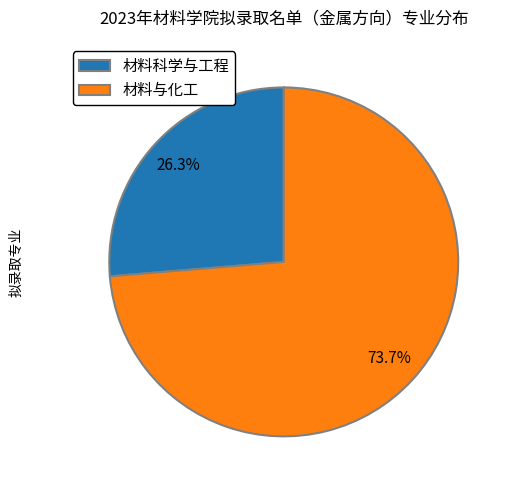

Which category accounts for the majority?

材料与化工